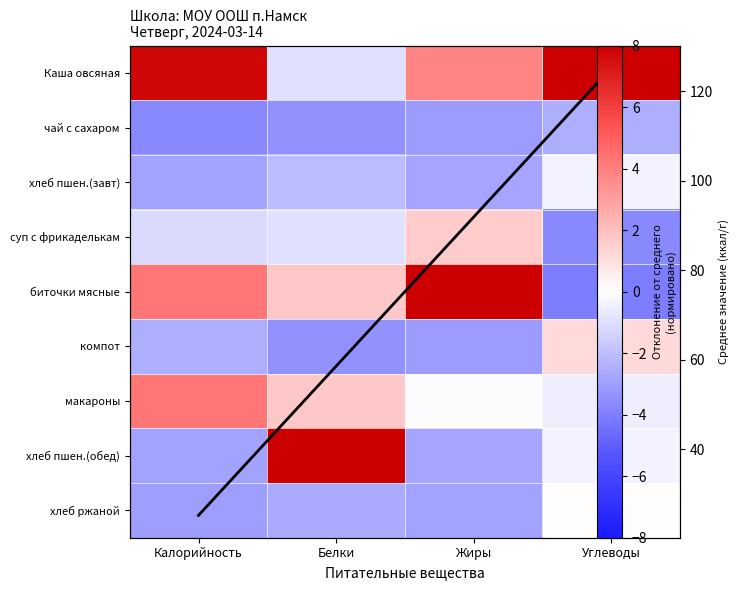

What is the difference between the highest and lowest values at Калорийность?

29.0